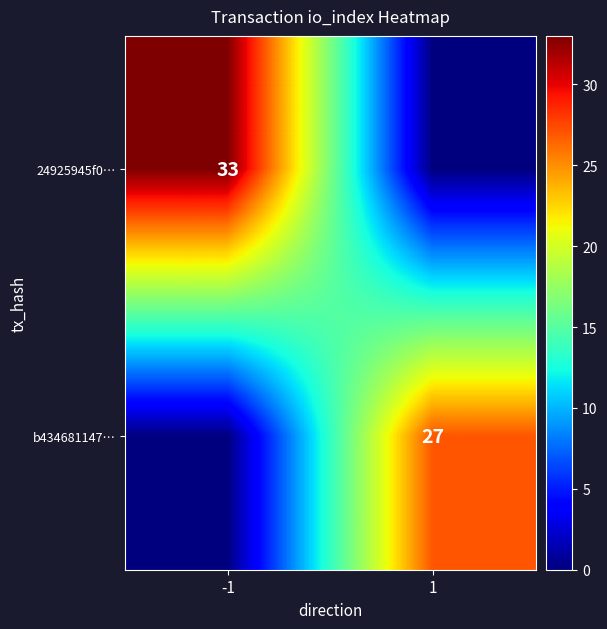

The b434681147… series shows 45 at 1. True or false?

False